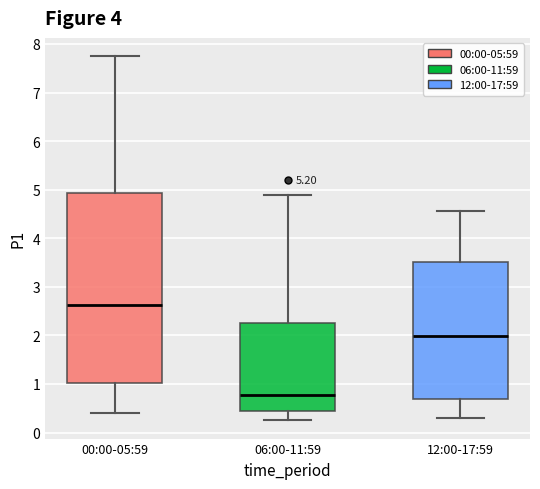

Where does the median line of the box for 06:00-11:59 sit on the y-axis? The values are not printed on the chart, so give them approximately, as read against the axis.

0.8